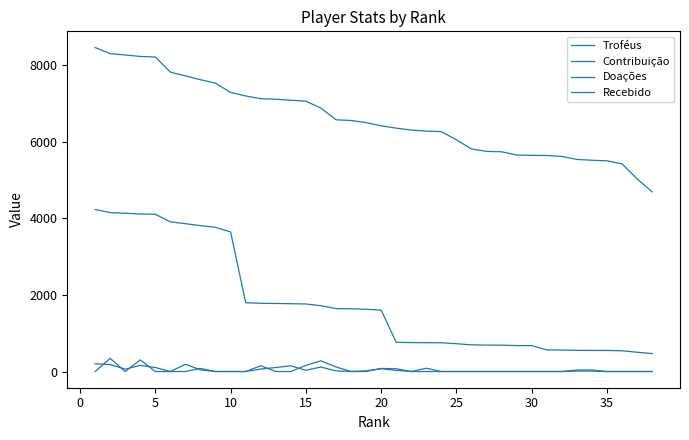

Reading left to right, transcribe all the data shown in this chart.

Troféus: 8460	8300	8266	8227	8212	7816	7720	7619	7530	7287	7195	7124	7110	7084	7059	6878	6573	6555	6500	6416	6355	6305	6277	6264	6050	5811	5748	5738	5653	5645	5641	5616	5538	5517	5503	5421	5031	4690
Contribuição: 4230	4150	4133	4113	4106	3908	3860	3809	3765	3643	1798	1781	1777	1771	1764	1719	1643	1638	1625	1604	762	756	753	751	726	697	689	688	678	677	564	561	553	551	550	542	503	469
Doações: 203	182	62	160	104	0	190	42	0	0	0	64	104	150	32	118	16	0	18	73	30	0	86	0	0	0	0	0	0	0	0	0	11	10	0	0	0	0
Recebido: 0	344	0	305	0	0	0	80	0	0	0	150	0	0	160	280	120	0	0	80	72	0	0	0	0	0	0	0	0	0	0	0	40	40	0	0	0	0